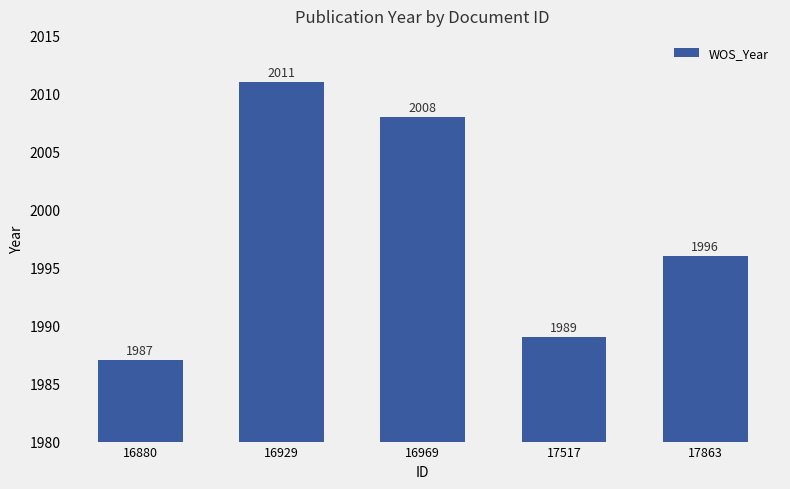

Approximately how many times larger is the value at 17517 compared to 16880?

1.0